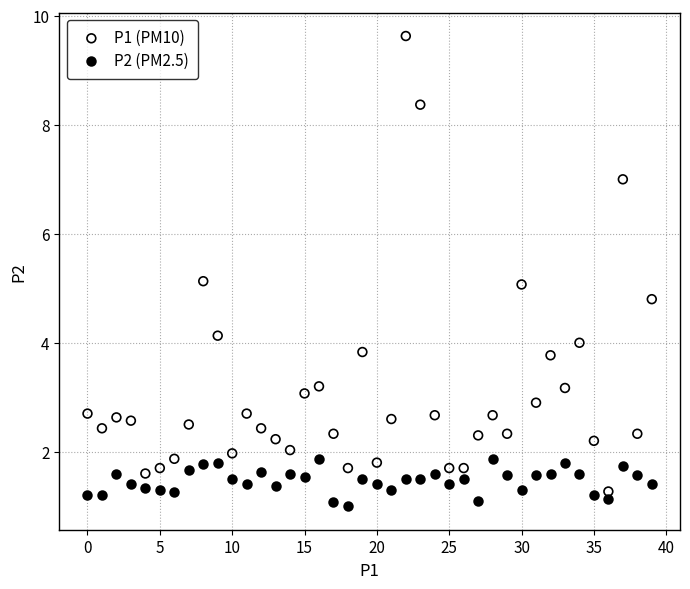

What are all the series names shown in the legend?

P1 (PM10), P2 (PM2.5)